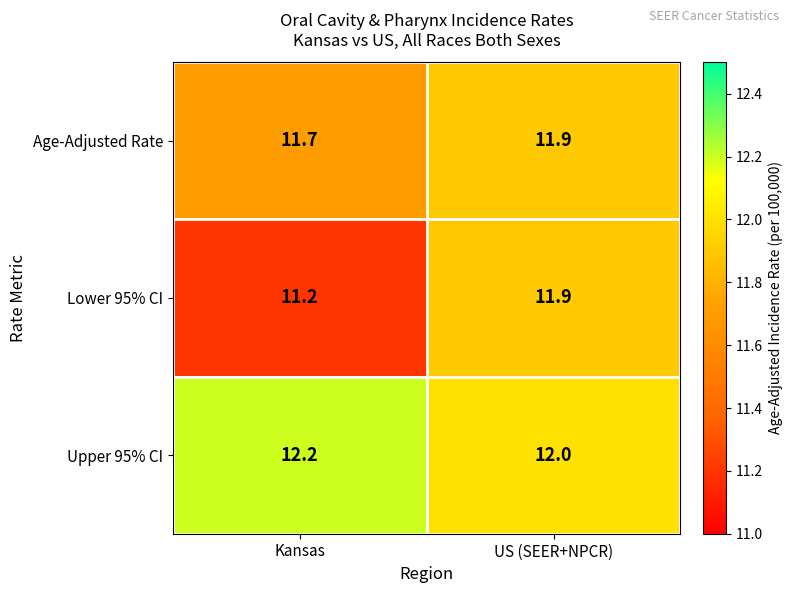

At which label is Lower 95% CI closest to 11?

Kansas